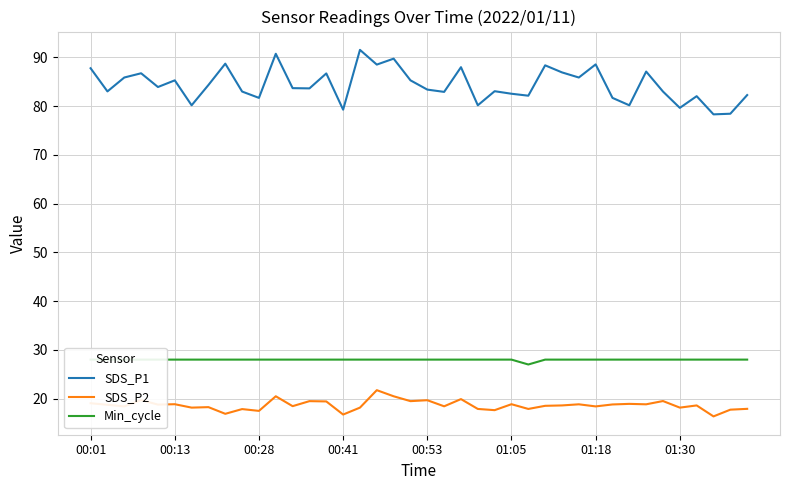

At which category is the sum across all series the highest?

11